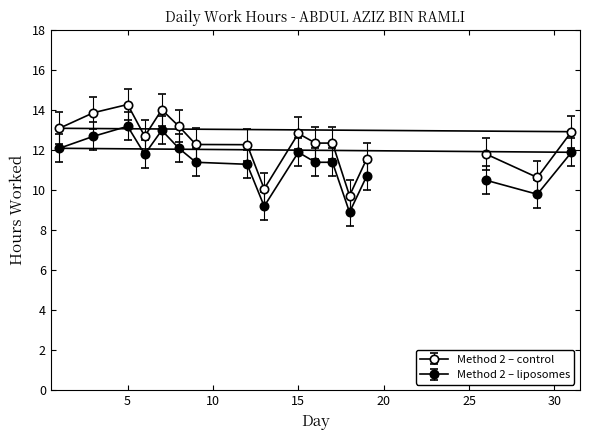

Does the chart display data point markers on the line(s)?

Yes